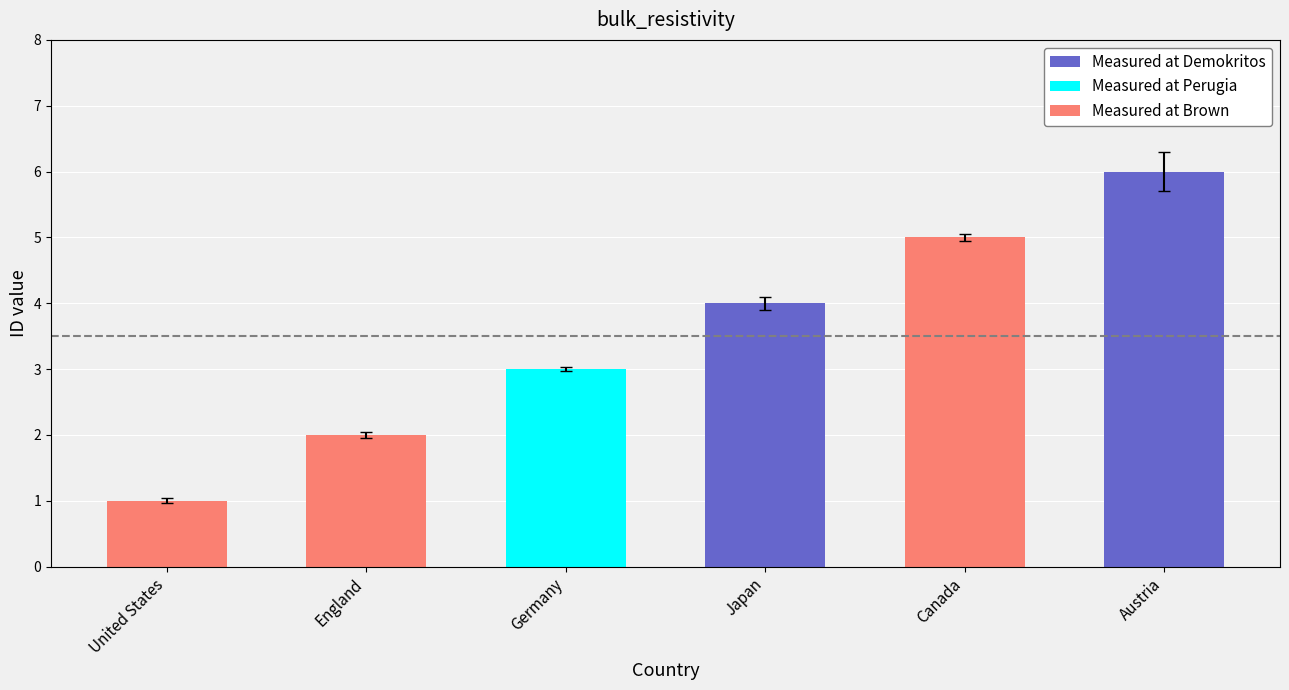

True or false: the data shows 3 at Austria.

False